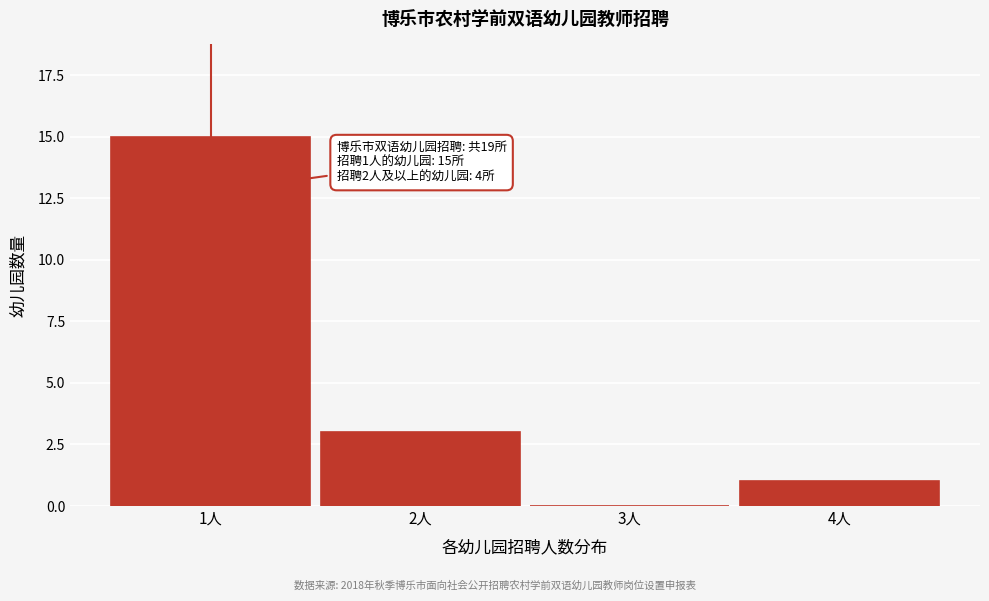

Reading left to right, list all the values displayed in this chart.

1人=15	2人=3	3人=0	4人=1